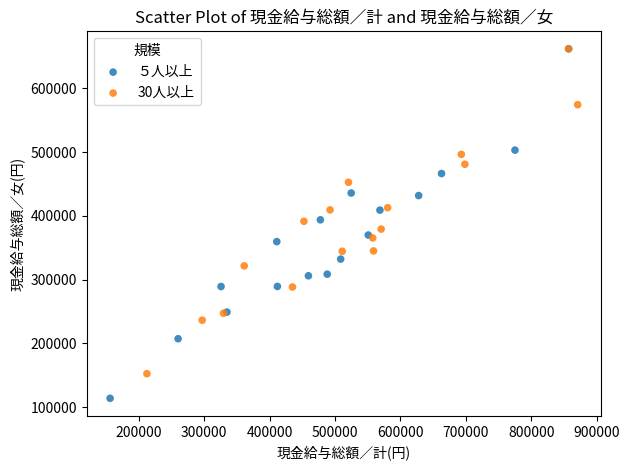

Which series has the largest Y range (max minus min)?

５人以上